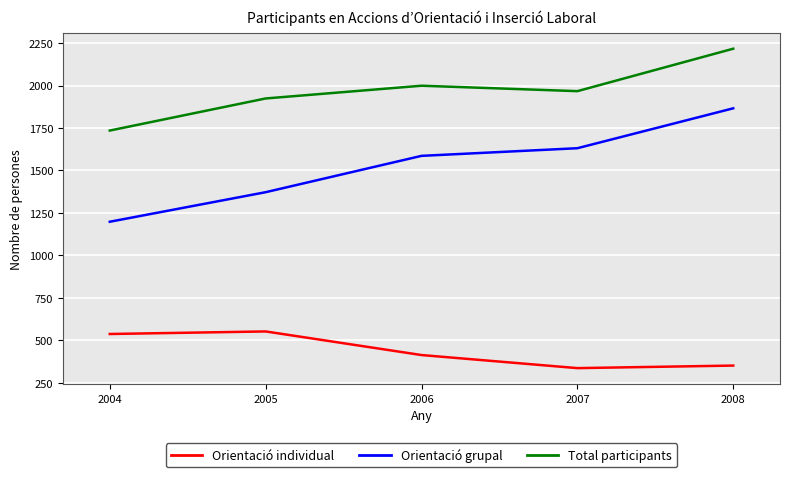

In Total participants, how many points are lower than both neighbors (excluding endpoints)?

1